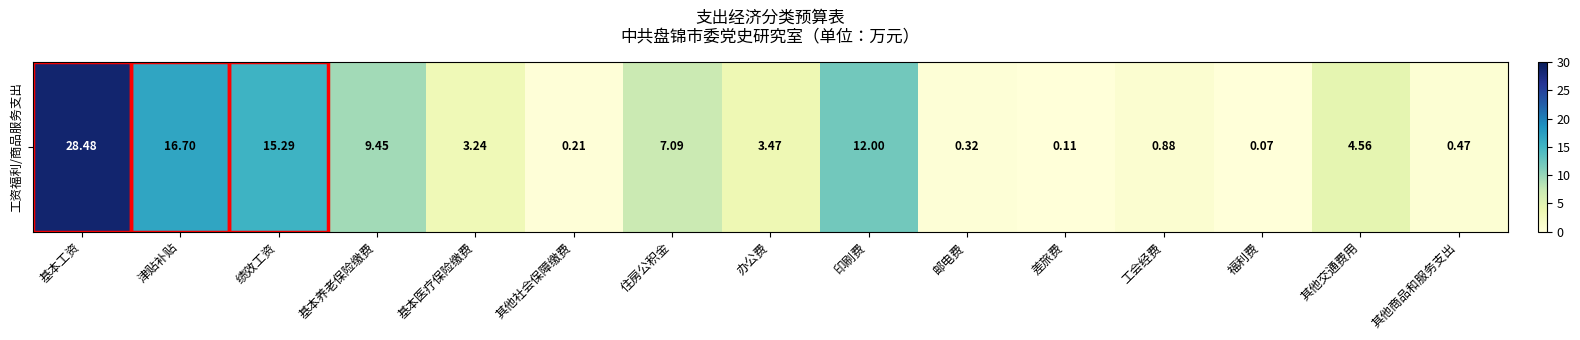

Is it true that the value at 住房公积金 is 12.6?

False